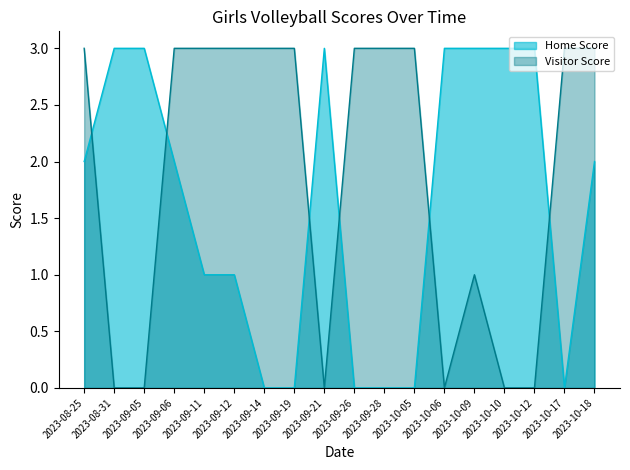

Reading left to right, transcribe all the data shown in this chart.

Home Score: 2	3	3	2	1	1	0	0	3	0	0	0	3	3	3	3	0	2
Visitor Score: 3	0	0	3	3	3	3	3	0	3	3	3	0	1	0	0	3	3